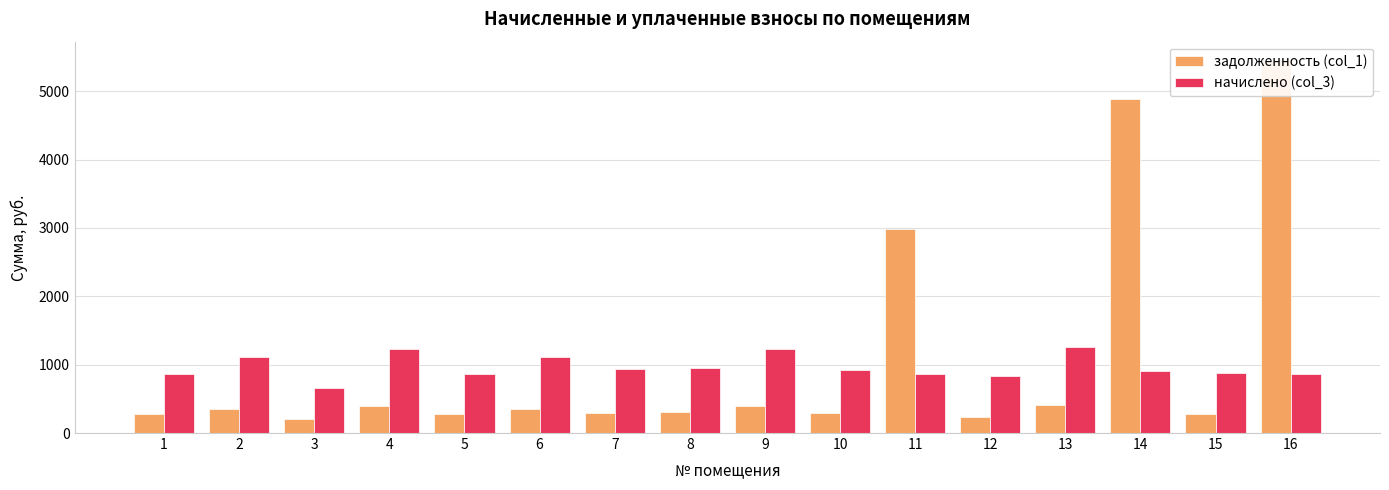

Is the value of задолженность (col_1) at 5 greater than the value of начислено (col_3) at 12?

No